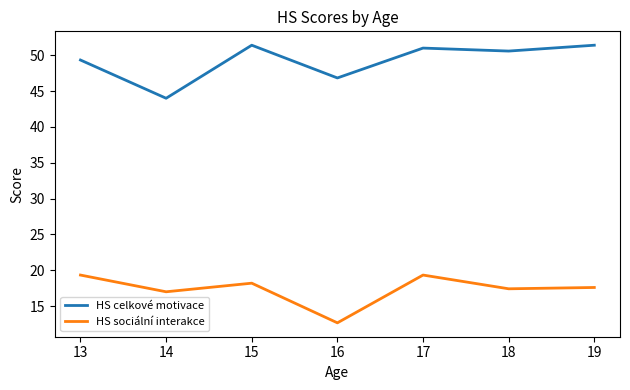

True or false: HS sociální interakce has a value of 19.3 at 13.

True